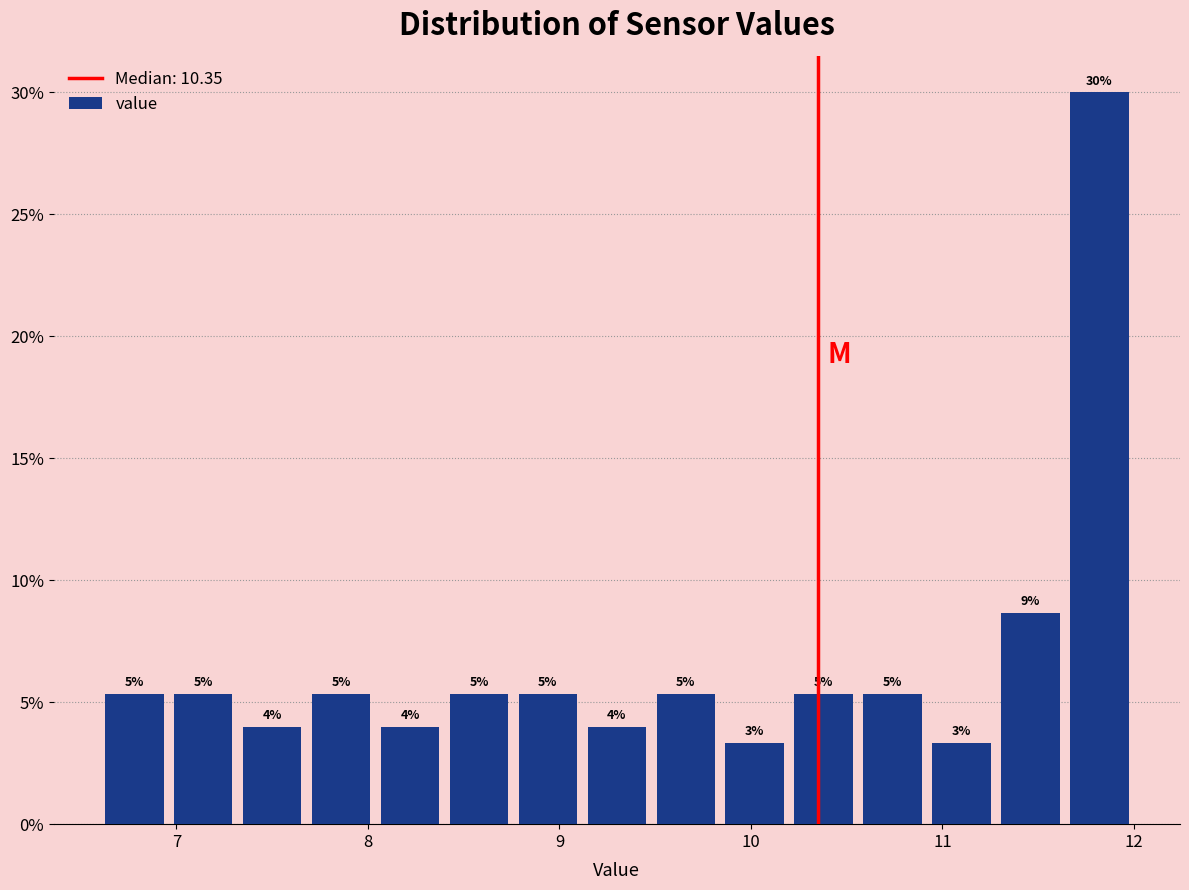

Around what value on the x-axis is the tallest bar? Give the approximate position of its centre, as read against the axis.

11.8